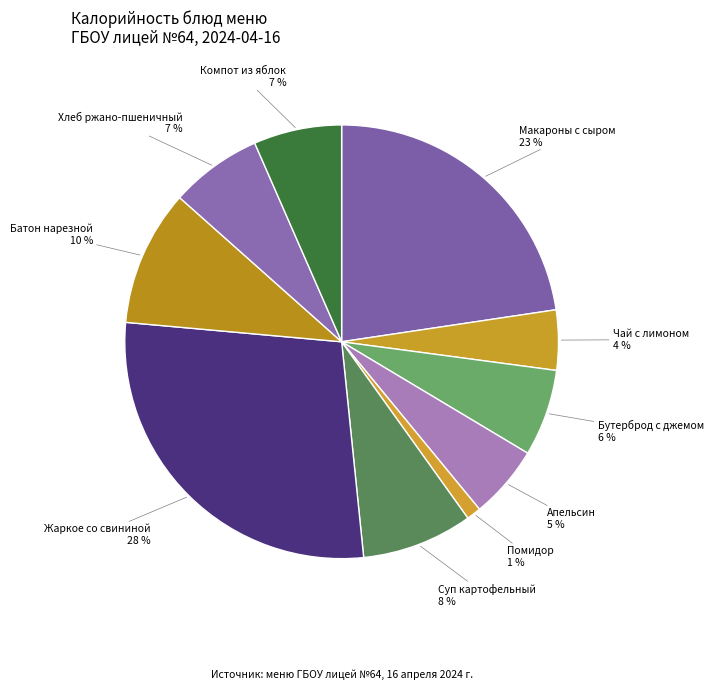

How many segments does this pie chart have?

10